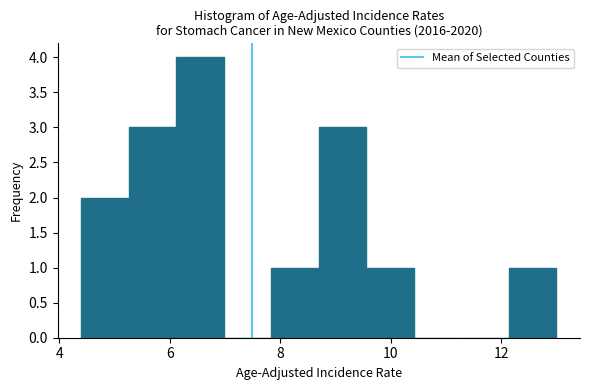

Reading left to right, transcribe this chart: for each bar, give the range it covers on the x-axis and its height. Neither the bar edges nor the heights are printed on the chart, so give them approximately, as read against the axes.

4.40 to 5.26: 2
5.26 to 6.12: 3
6.12 to 6.98: 4
6.98 to 7.84: 0
7.84 to 8.70: 1
8.70 to 9.56: 3
9.56 to 10.42: 1
10.42 to 11.28: 0
11.28 to 12.14: 0
12.14 to 13.00: 1